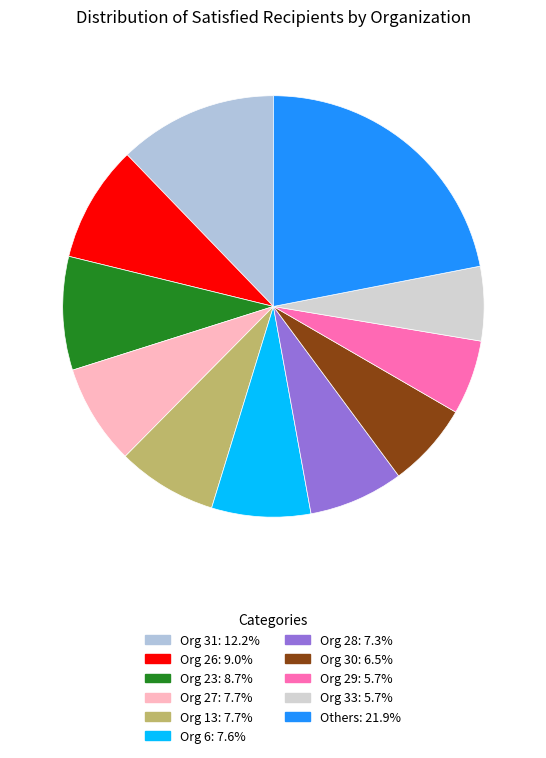

Is there any slice that represents more than half of the pie?

No